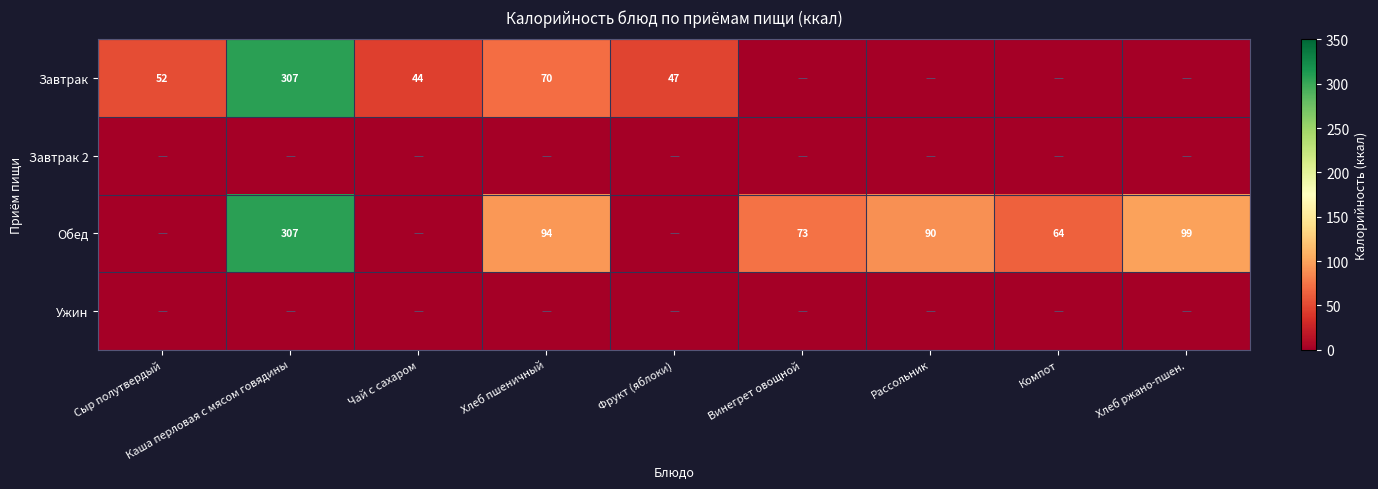

Is it true that Обед equals 64 at Компот?

True